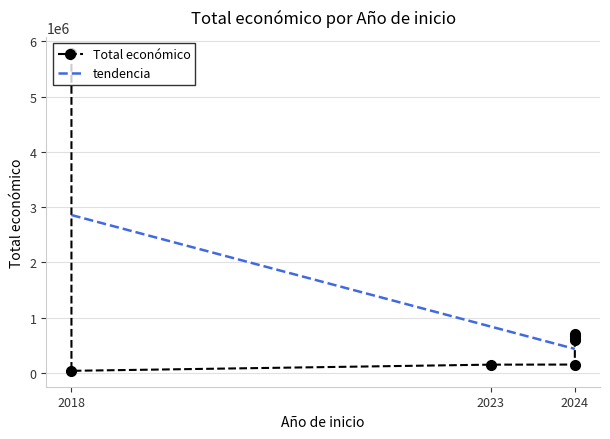

Rank the series at 2024 from lowest to highest value.

Total económico, tendencia